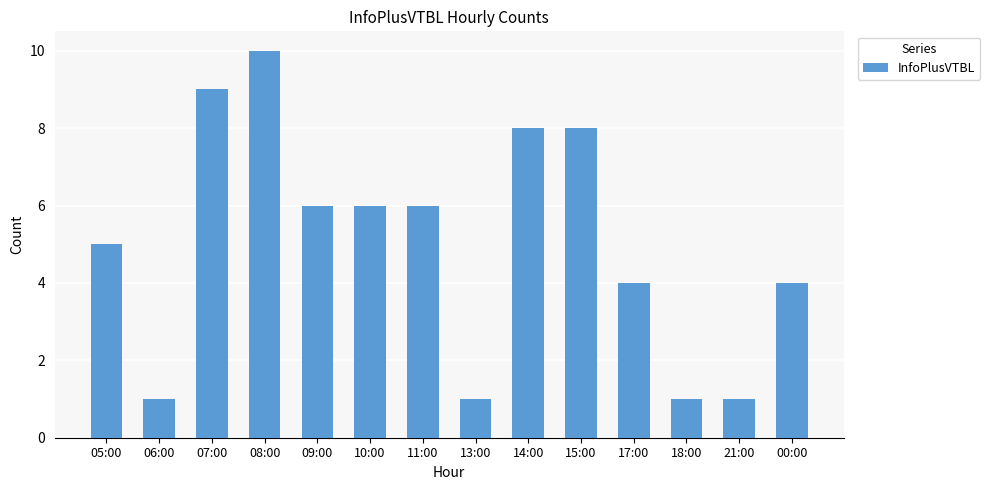

Which category has the highest value across all series?

08:00